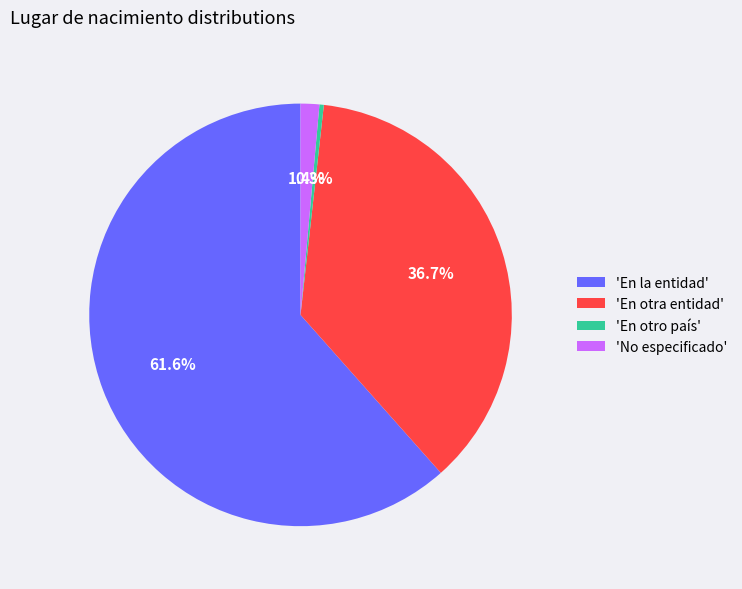

Rank the categories by value from highest to lowest.

'En la entidad', 'En otra entidad', 'No especificado', 'En otro país'